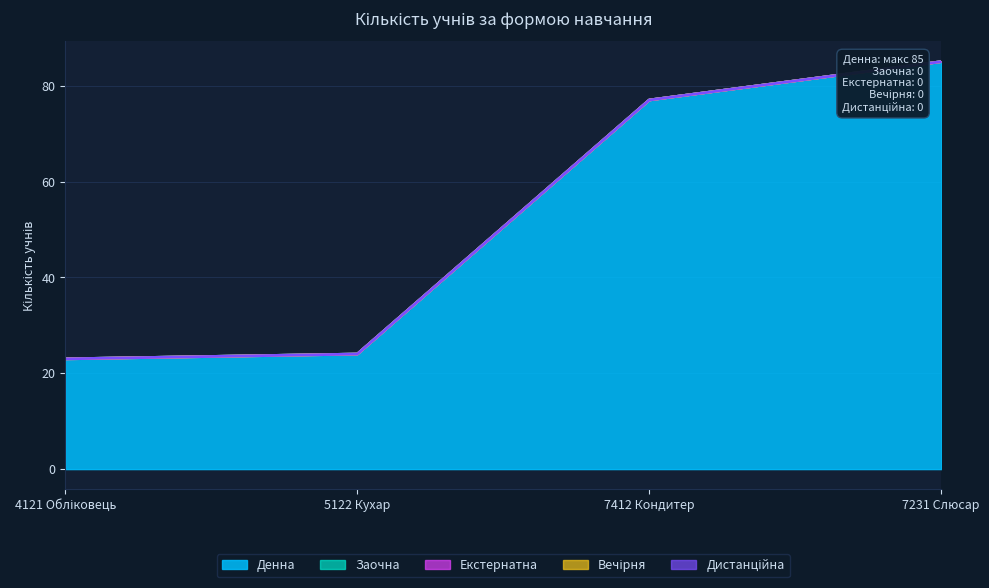

At how many categories does at least one series exceed 71?

2